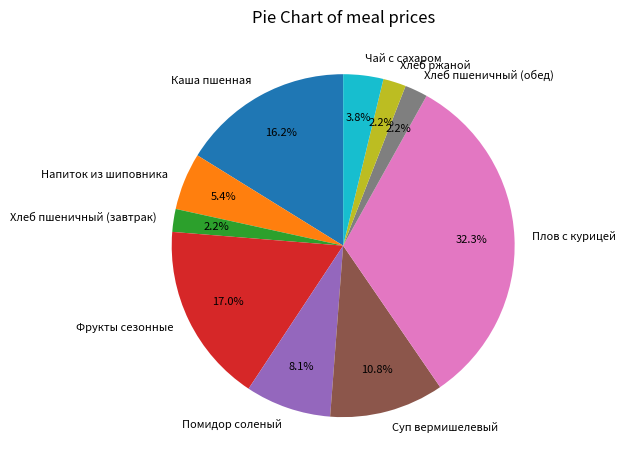

What percentage is the Плов с курицей slice, to the nearest percent?

32%